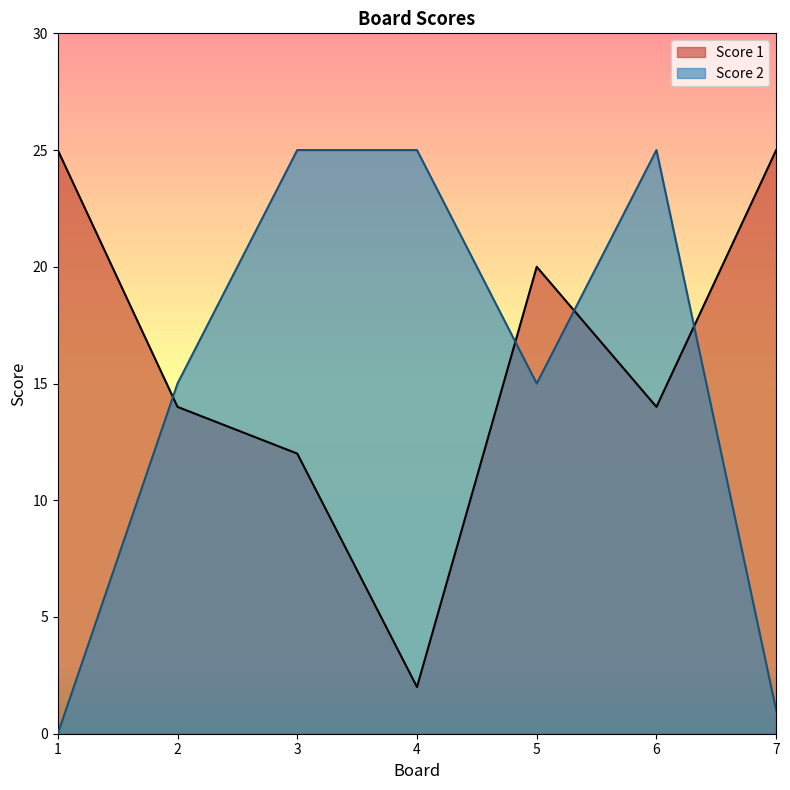

Where is the first local maximum for Score 1?

5